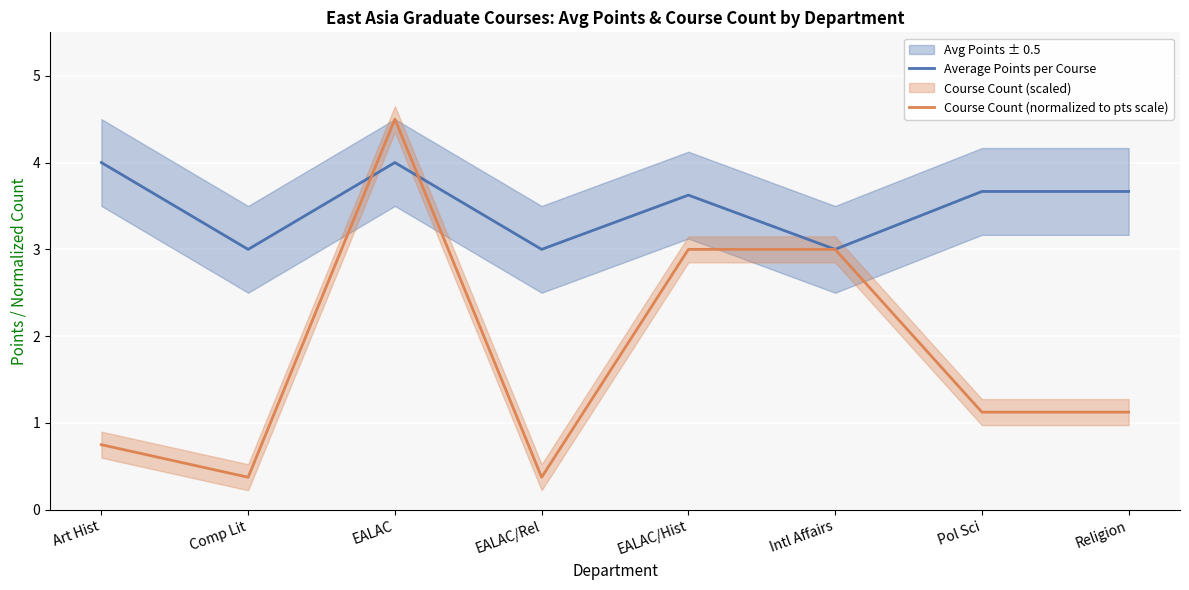

At which label is Course Count (normalized to pts scale) closest to 2?

Pol Sci